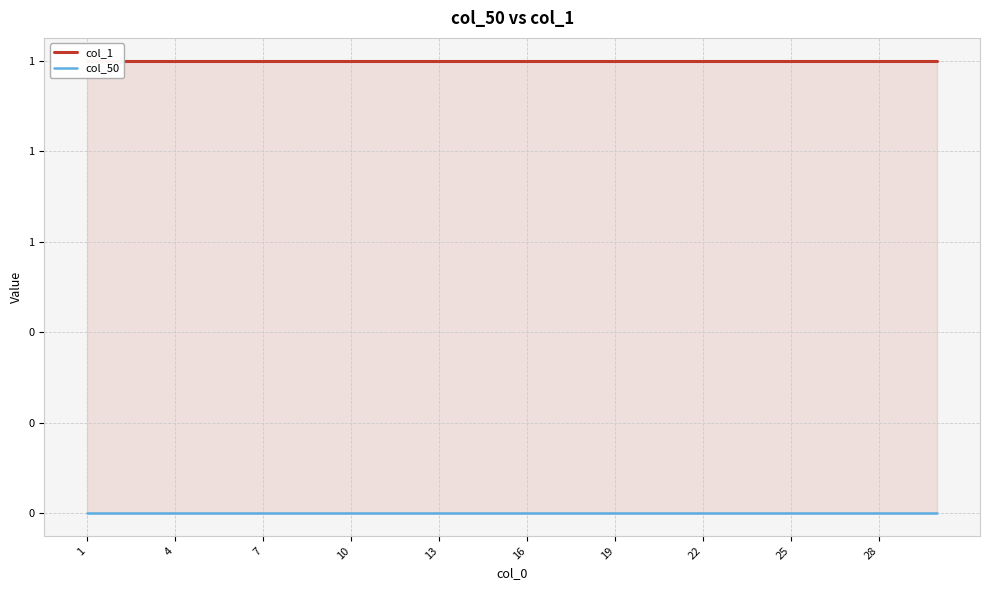

Reading left to right, list all the values displayed in this chart.

col_1: 1	1	1	1	1	1	1	1	1	1	1	1	1	1	1	1	1	1	1	1	1	1	1	1	1	1	1	1	1	1
col_50: 0	0	0	0	0	0	0	0	0	0	0	0	0	0	0	0	0	0	0	0	0	0	0	0	0	0	0	0	0	0